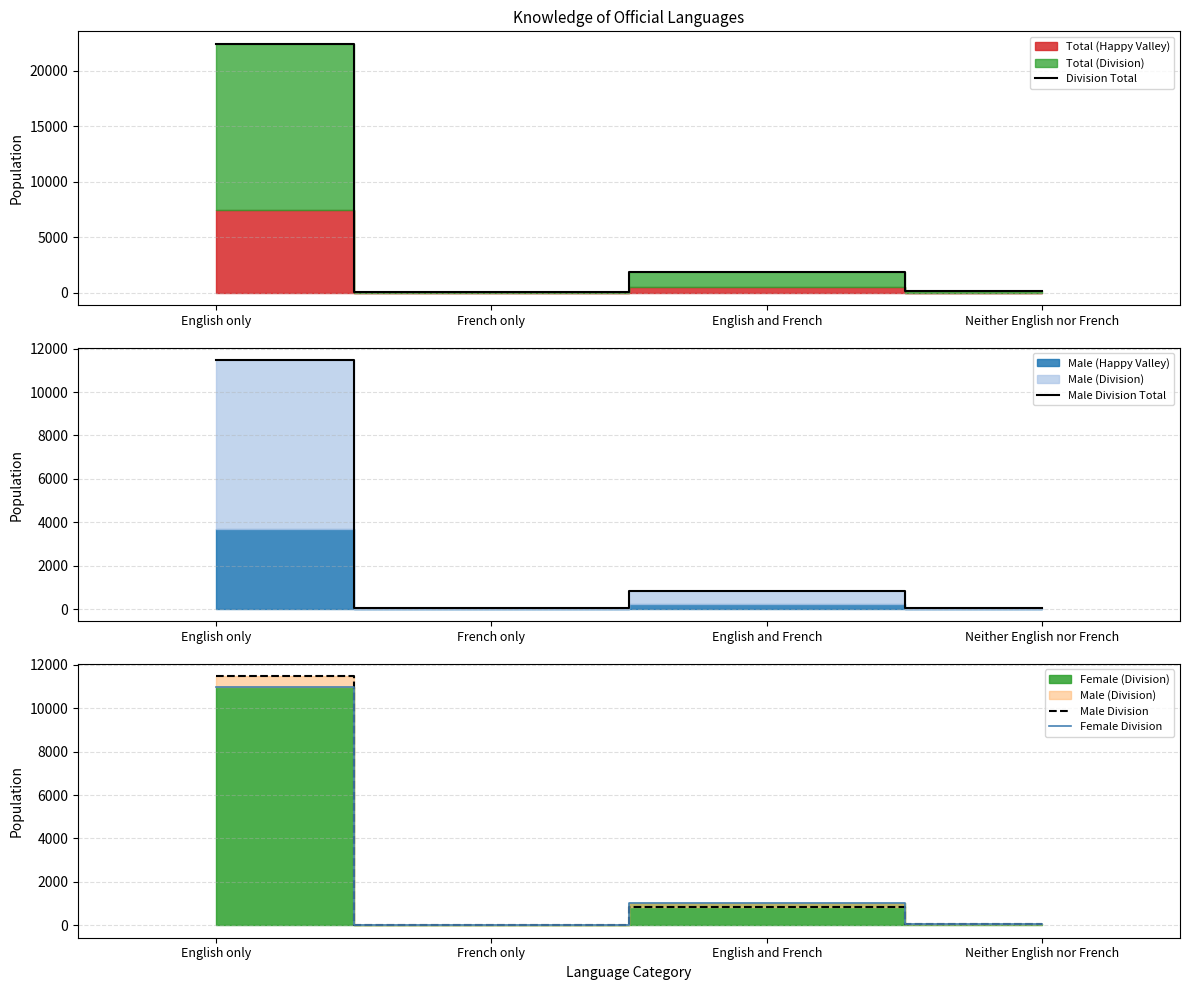

Which series has the largest range (max minus min)?

Division Total